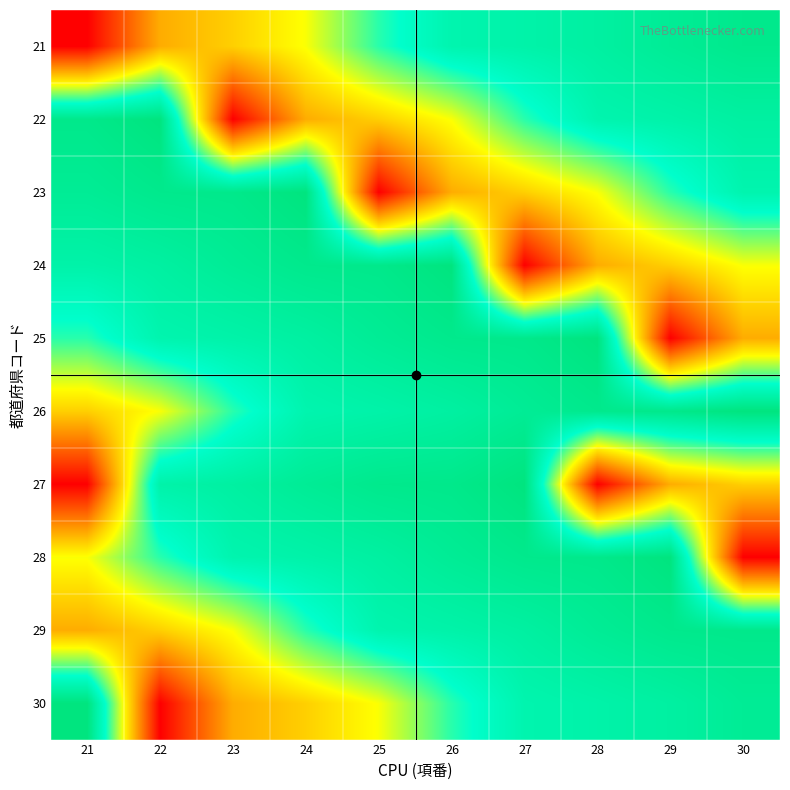

At which category is the sum across all series the highest?

26